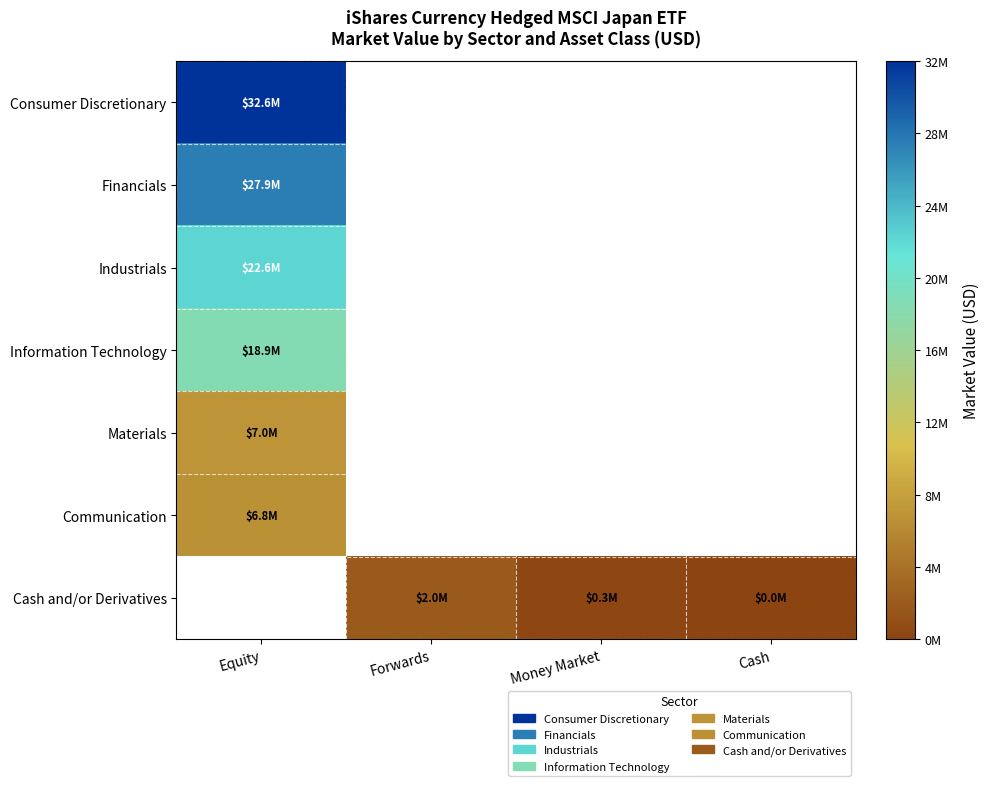

What is the spread (max minus min) of values at Equity?

25830167.3